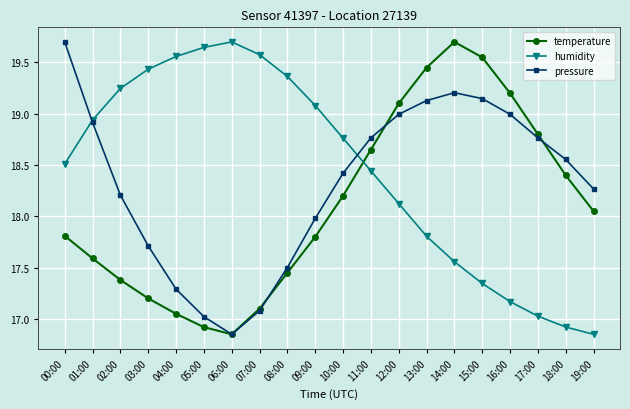

What is the difference between the second highest and minimum values in the pressure series?

2.4